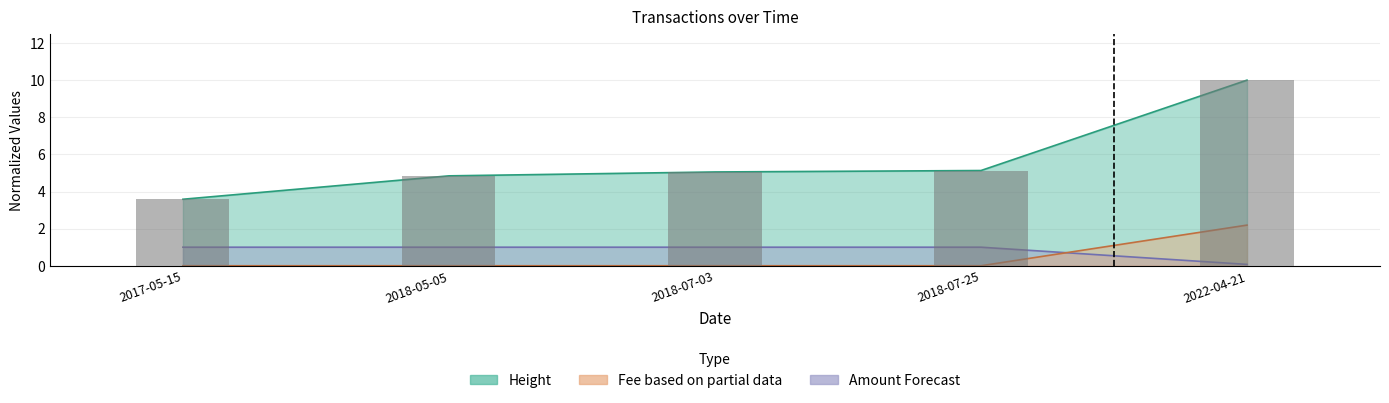

What is the difference between the second highest and second lowest values in the Height series?

0.3